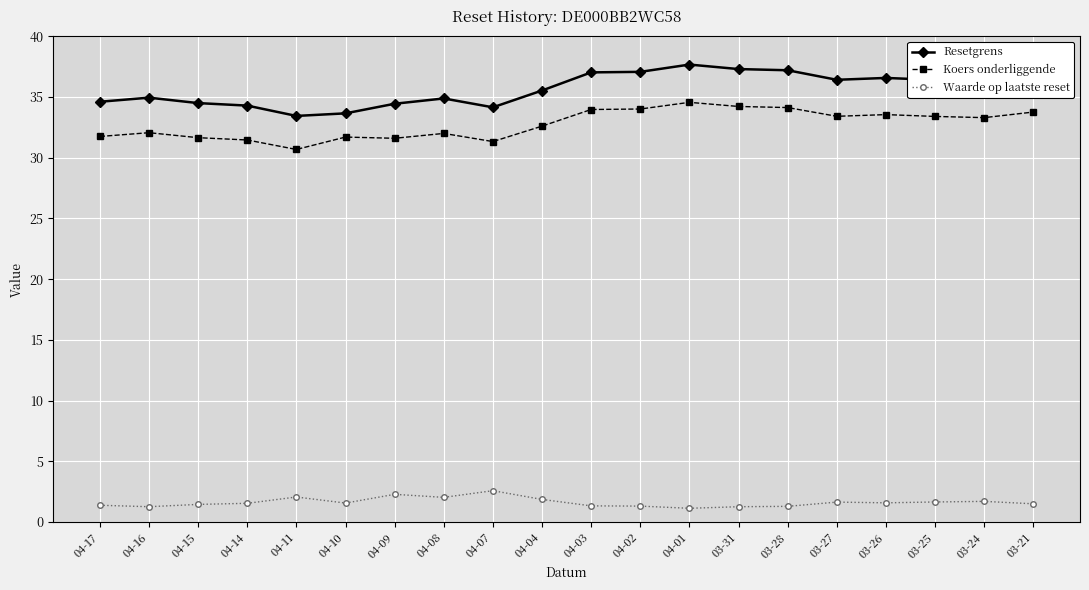

In Resetgrens, how many points are higher than both neighbors (excluding endpoints)?

4